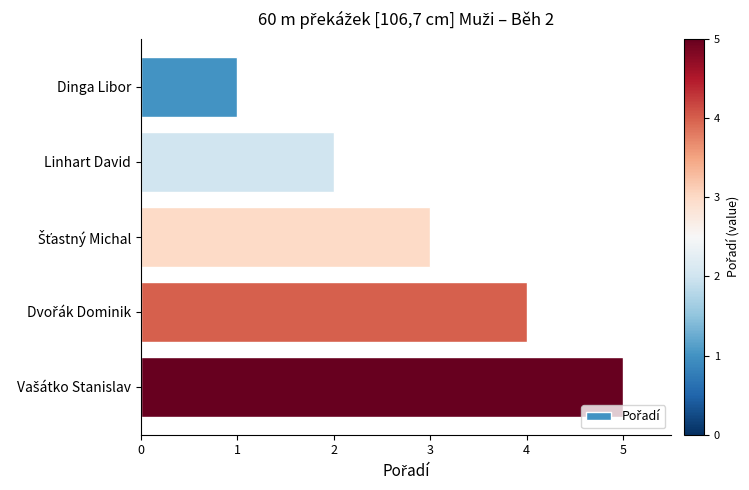

Which label corresponds to the smallest value in the chart?

Dinga Libor